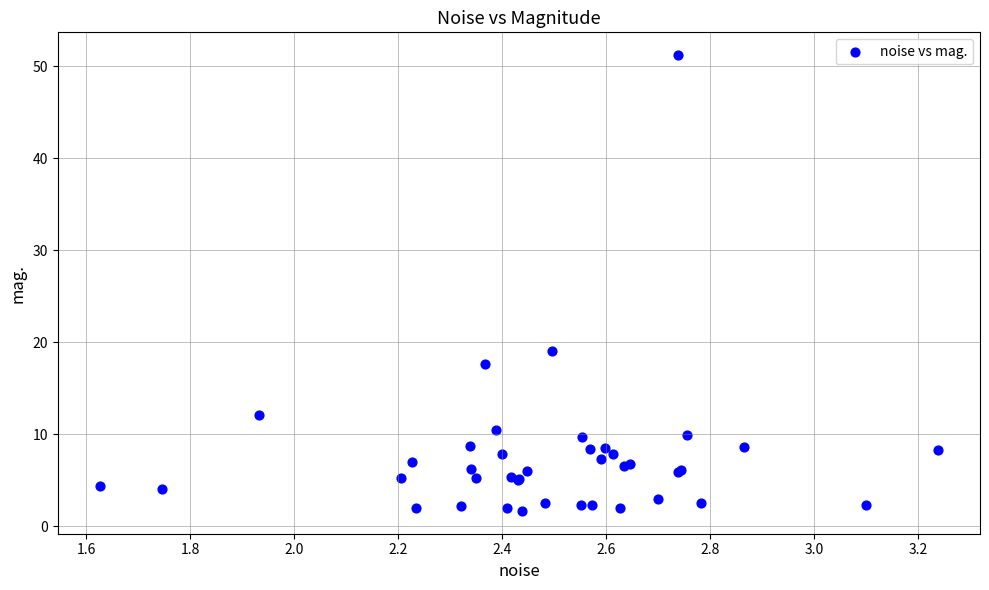

What Y value in the scatter plot is closest to 26?

19.1